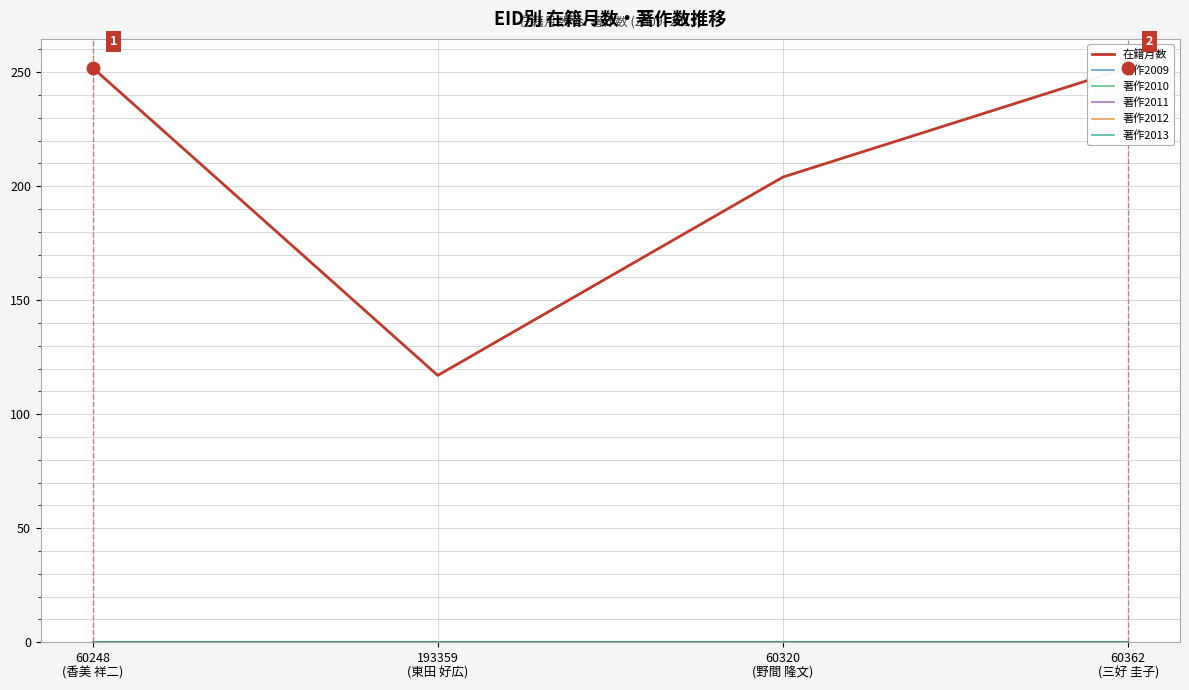

Count the number of data series in this chart.

6